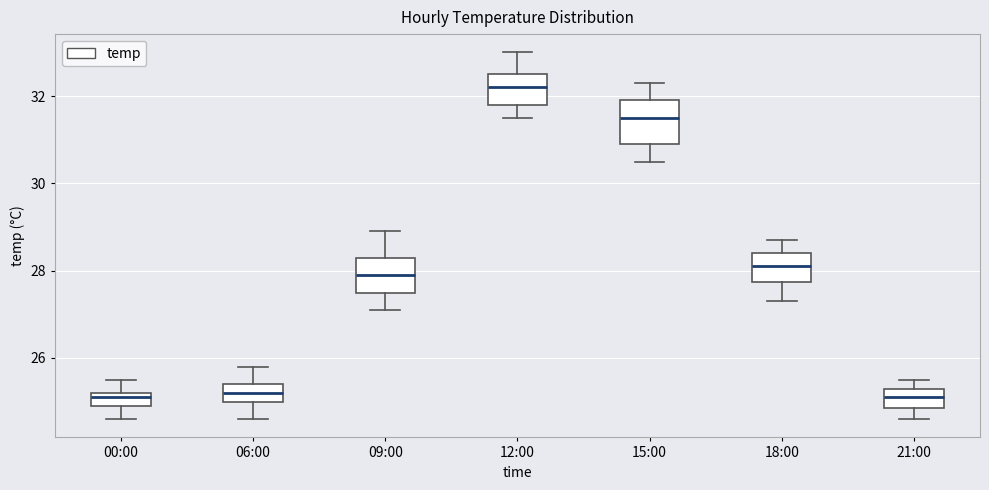

Where is the lower edge of the box for 18:00 on the y-axis? The values are not printed on the chart, so give them approximately, as read against the axis.

27.8